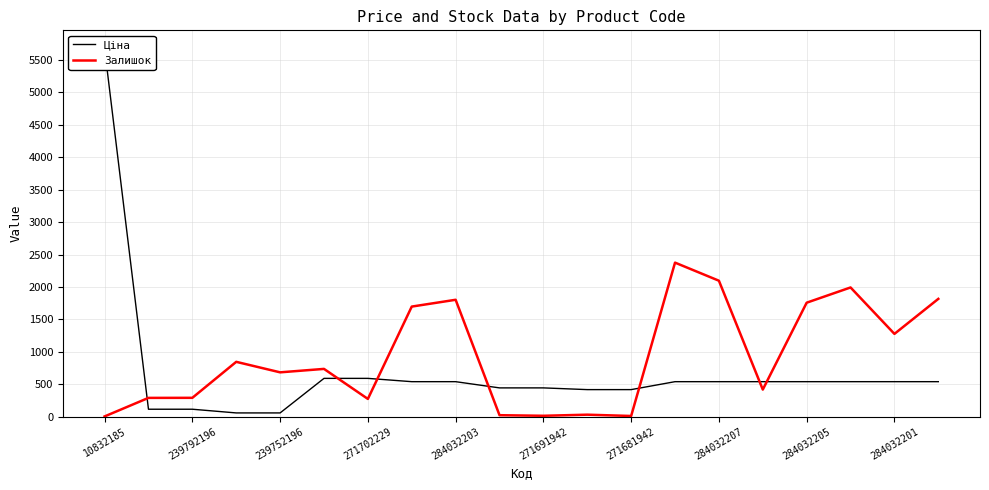

What is the highest value of the Залишок series?

2375